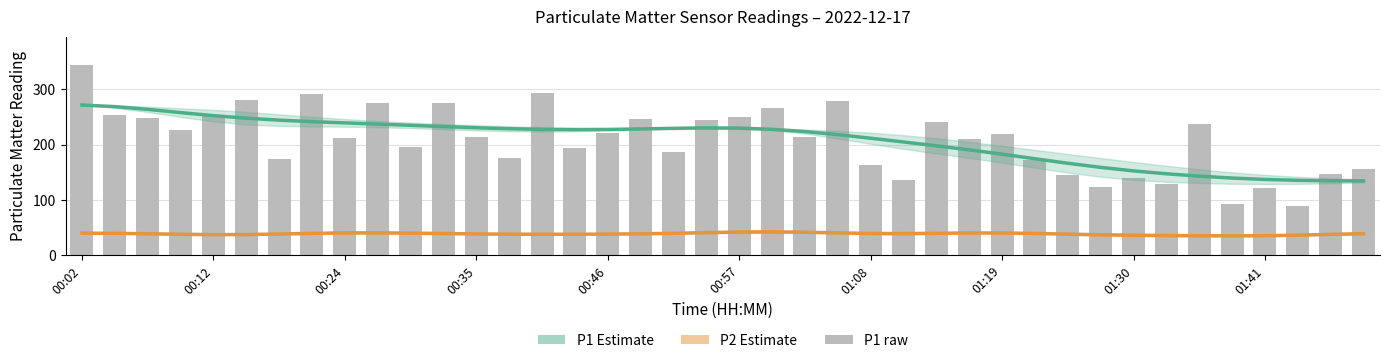

Read the P1 raw value at 38.

146.8